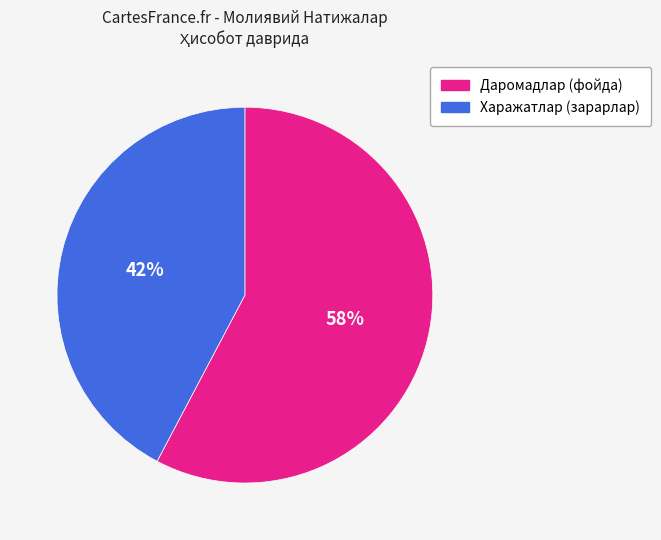

How many slices are in this pie chart?

2